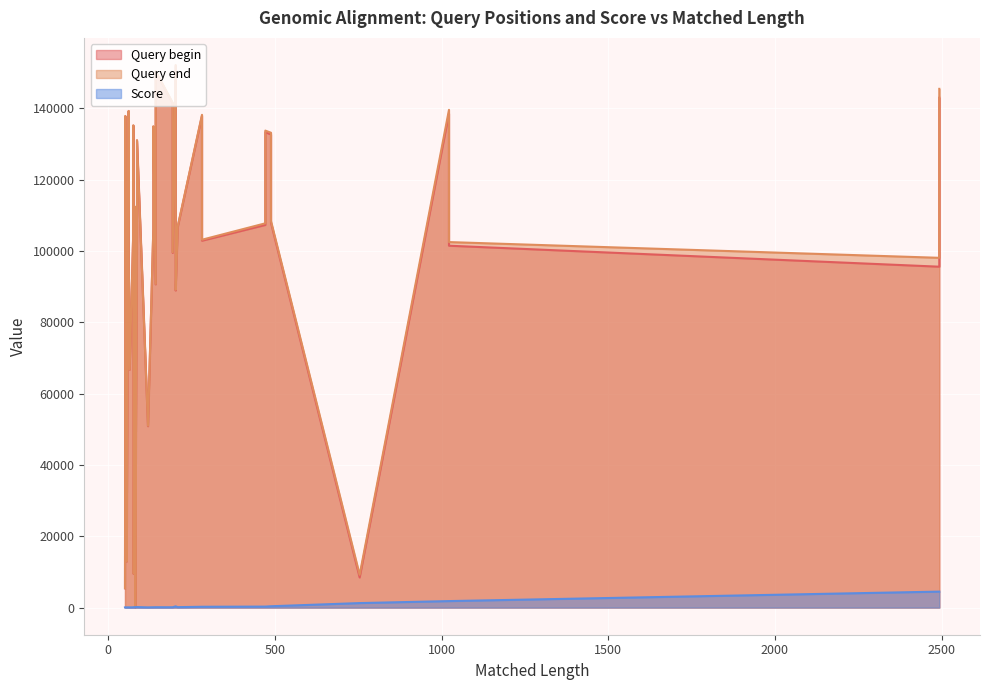

Which category has the highest value in the Query end series?

202